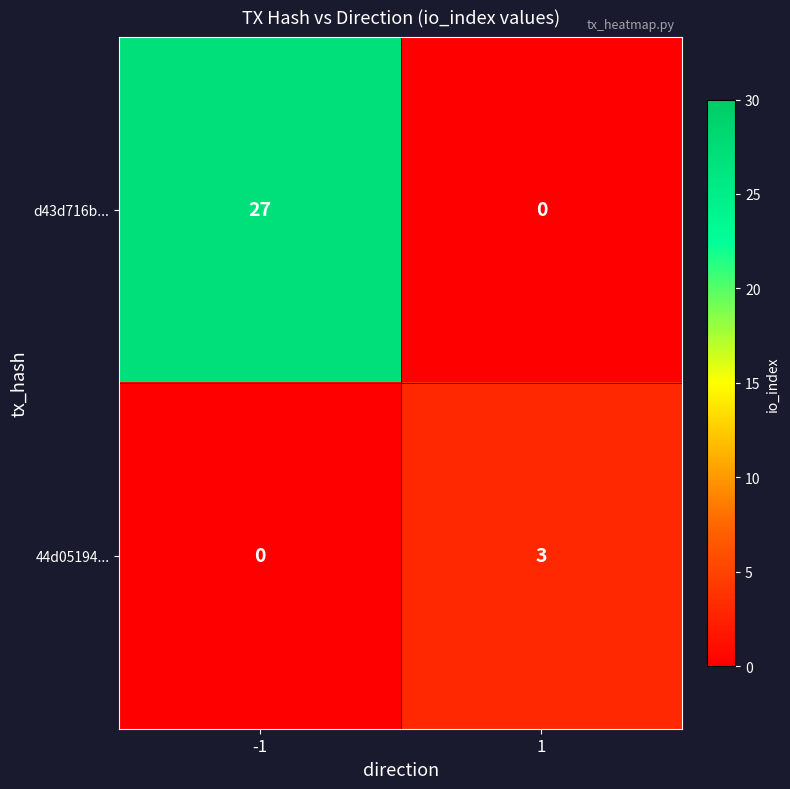

Reading left to right, transcribe all the data shown in this chart.

d43d716b...: 27	0
44d05194...: 0	3